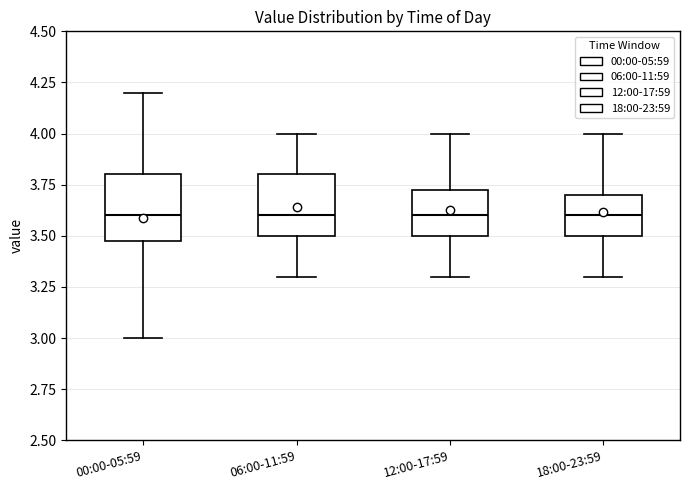

Reading left to right, transcribe this box plot: for each box, give where its median line is, the range the box spans, and where its two whiskers end, as read against the y-axis. The values are not printed on the chart, so give them approximately, as read against the axis.

00:00-05:59: median 3.60, box 3.50 to 3.80, whiskers 3.00 to 4.20
06:00-11:59: median 3.60, box 3.50 to 3.80, whiskers 3.30 to 4.00
12:00-17:59: median 3.60, box 3.50 to 3.75, whiskers 3.30 to 4.00
18:00-23:59: median 3.60, box 3.50 to 3.70, whiskers 3.30 to 4.00